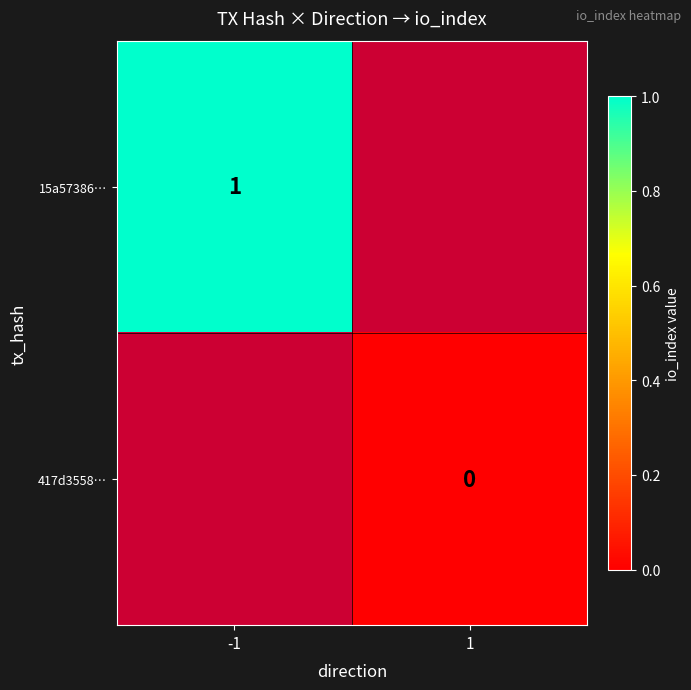

Is it true that 15a57386… equals 1 at -1?

True